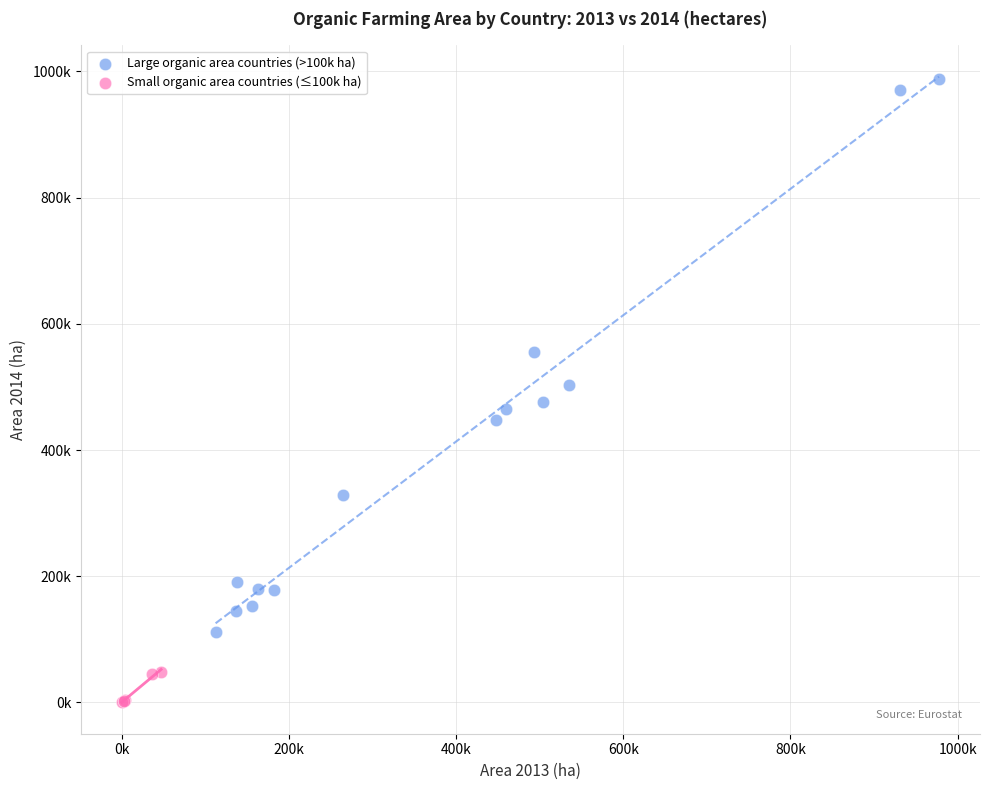

Which series has the largest Y range (max minus min)?

Large organic area countries (>100k ha)